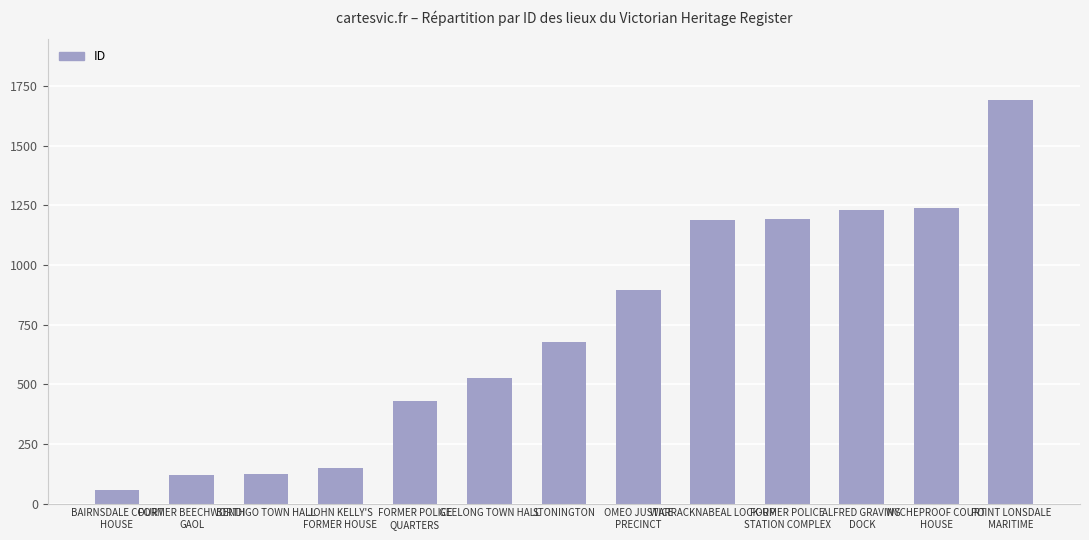

What is the greatest value displayed?

1693